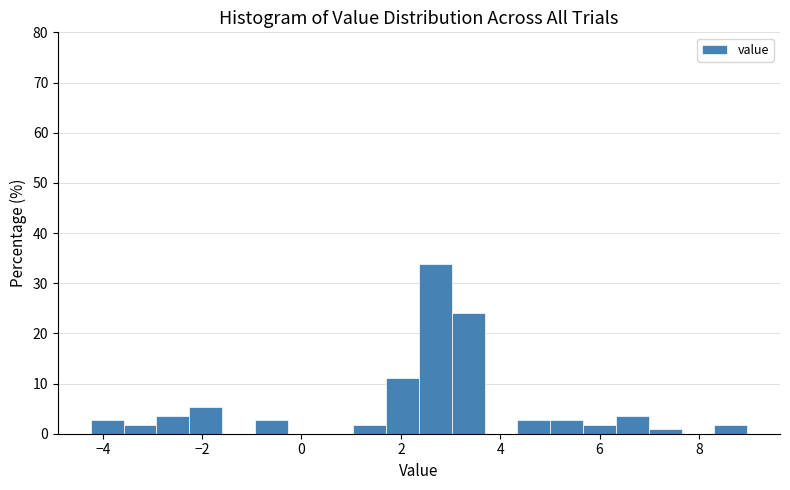

Around what value on the x-axis is the tallest bar? Give the approximate position of its centre, as read against the axis.

2.6